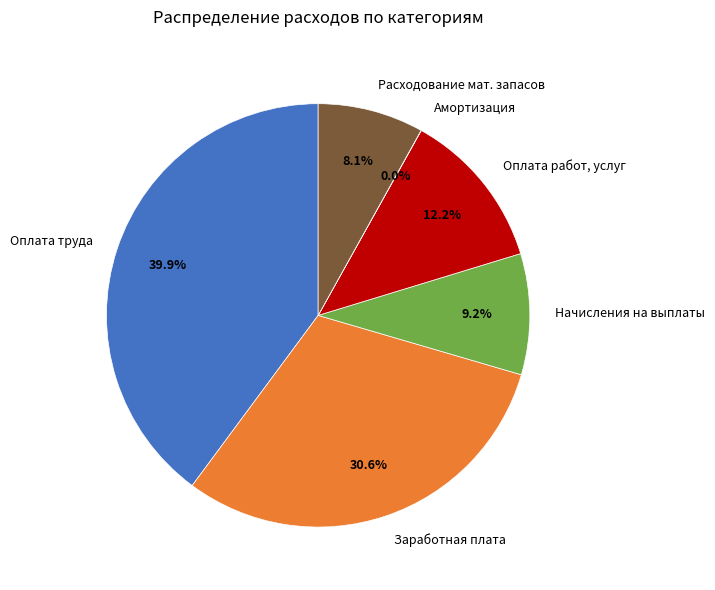

What is the largest slice in the pie chart?

Оплата труда